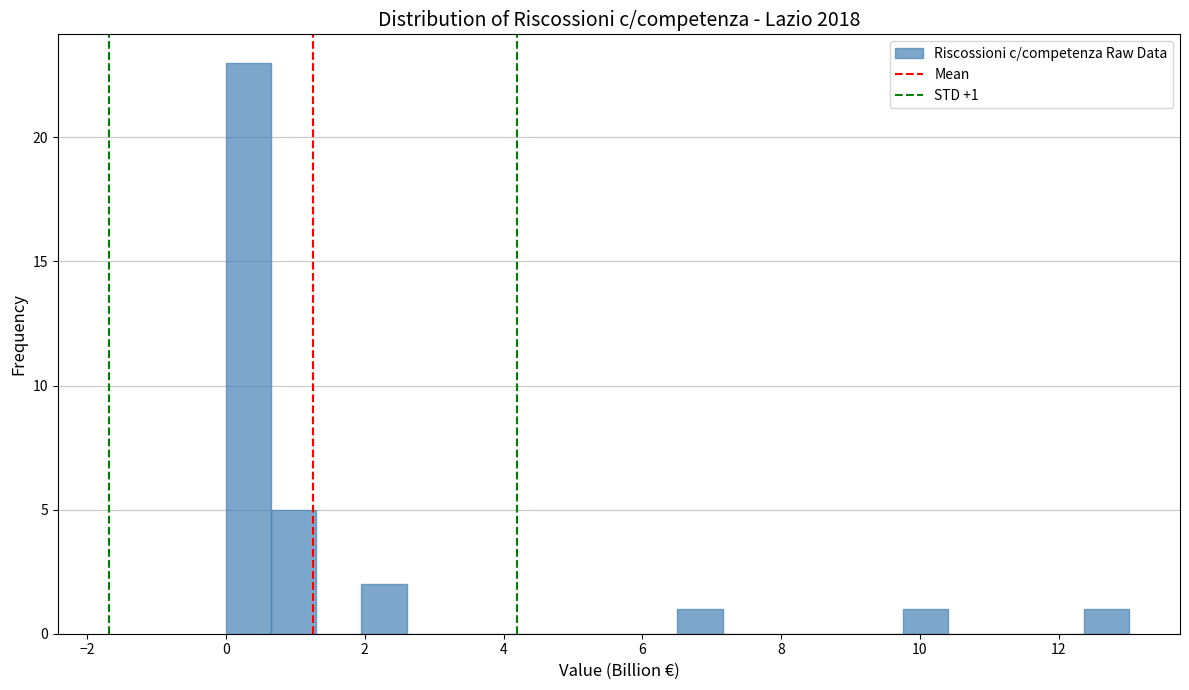

Around what value on the x-axis is the tallest bar? Give the approximate position of its centre, as read against the axis.

0.4